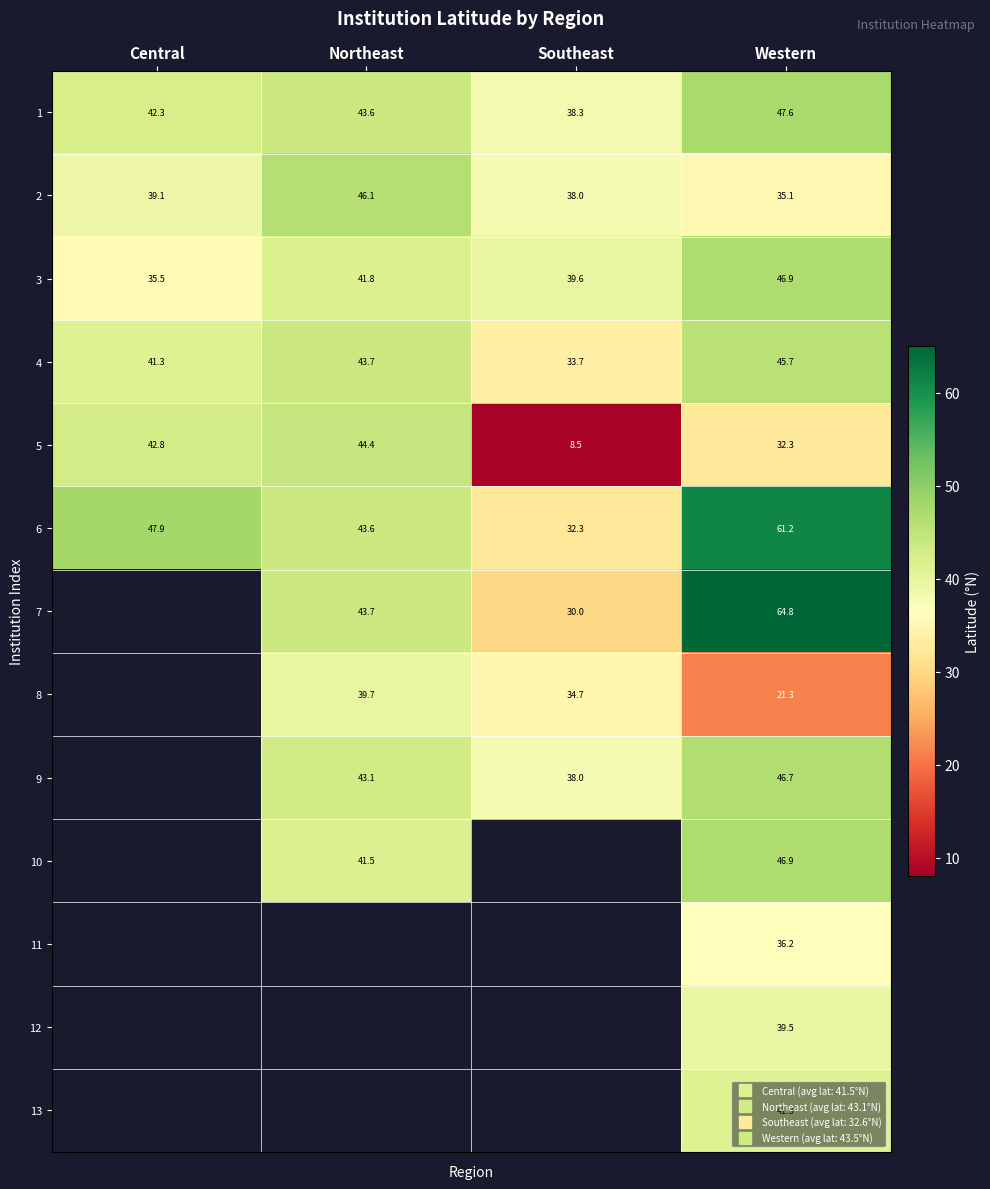

True or false: 4 has a value of 18.1 at Northeast.

False